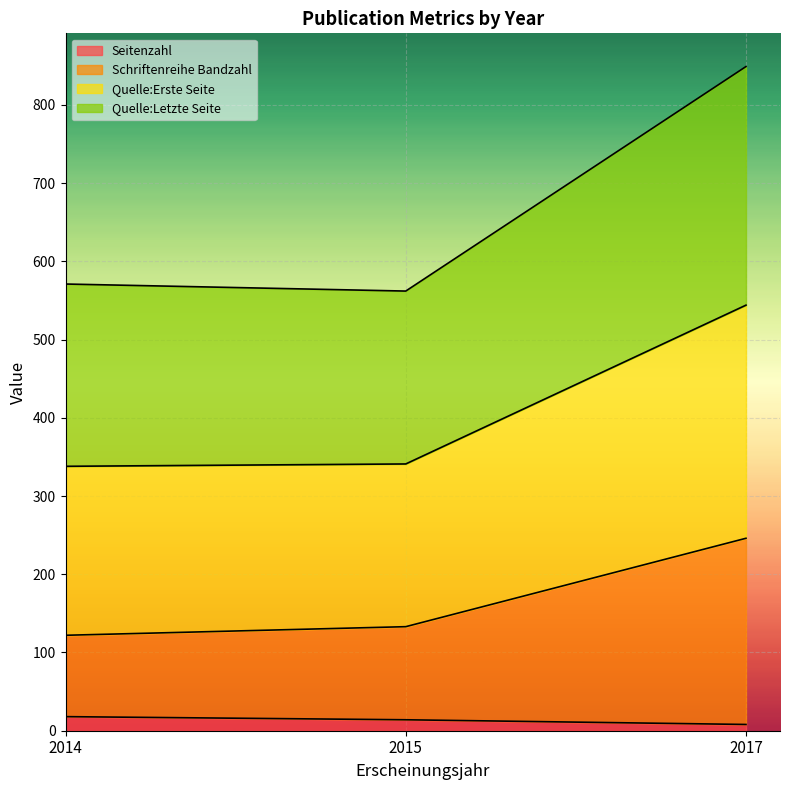

What is the maximum value for Seitenzahl?

18